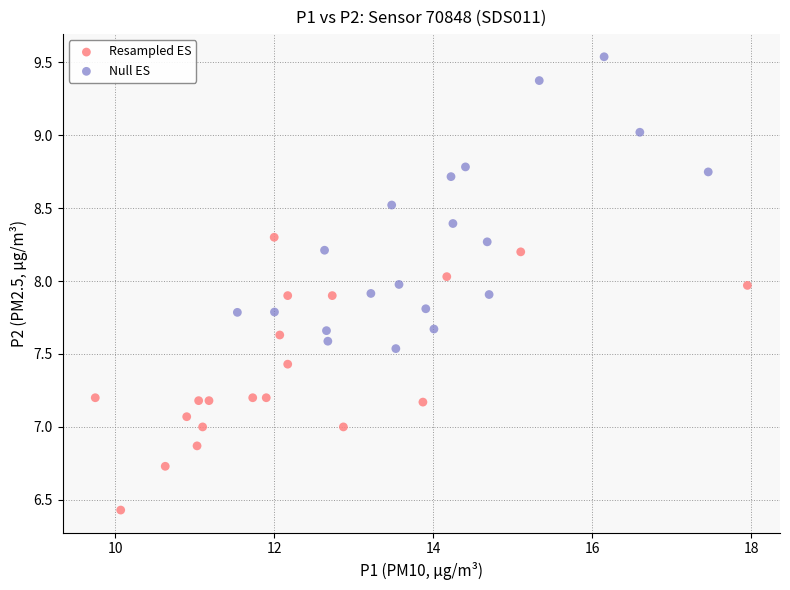

Which series reaches the maximum Y coordinate?

Null ES